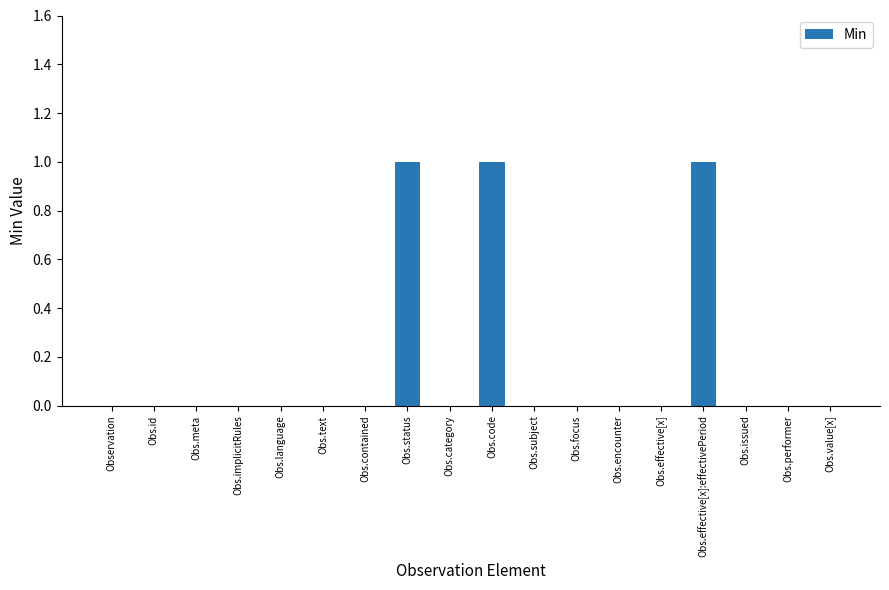

The chart shows a value of 0 at Obs.encounter. True or false?

True